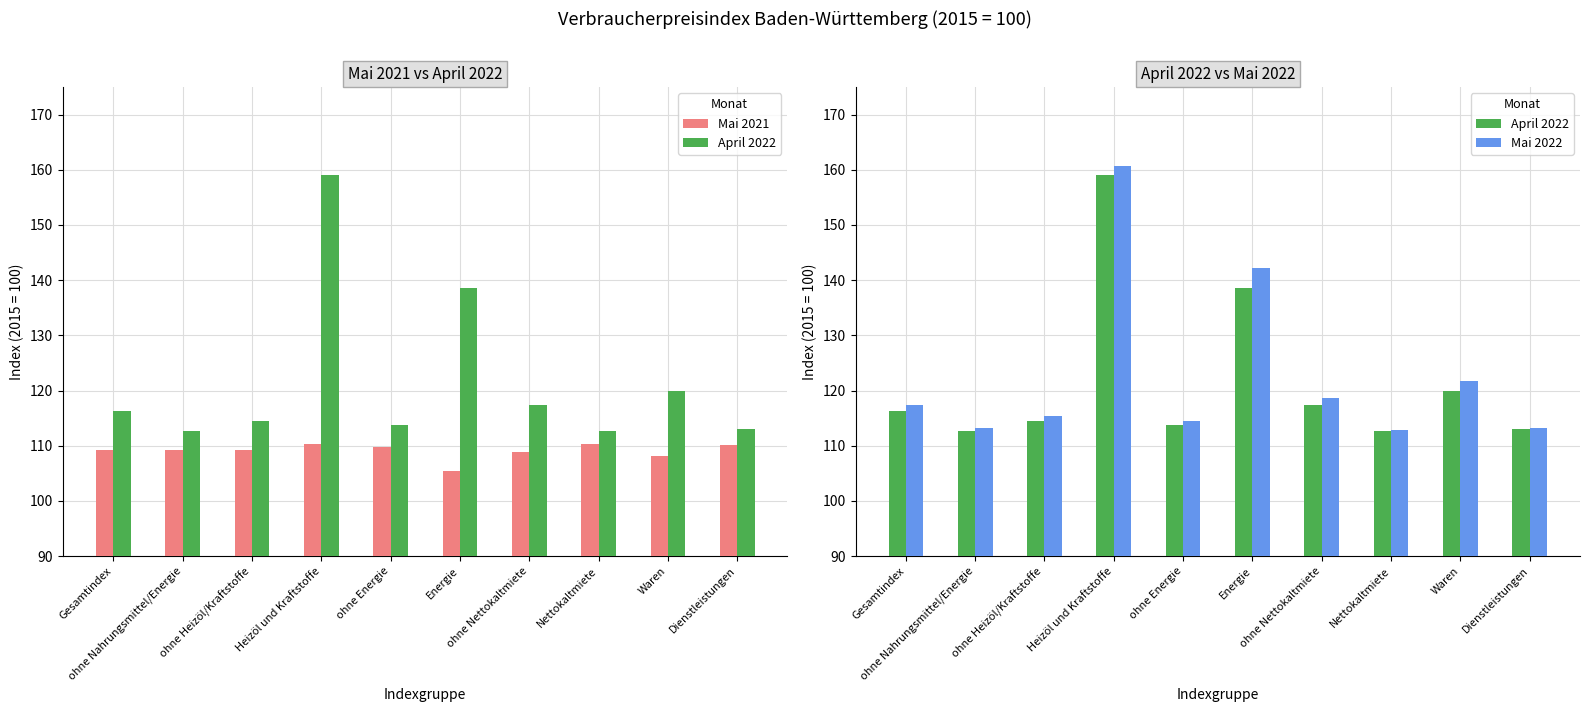

What is the average value of the Mai 2022 series?

123.0